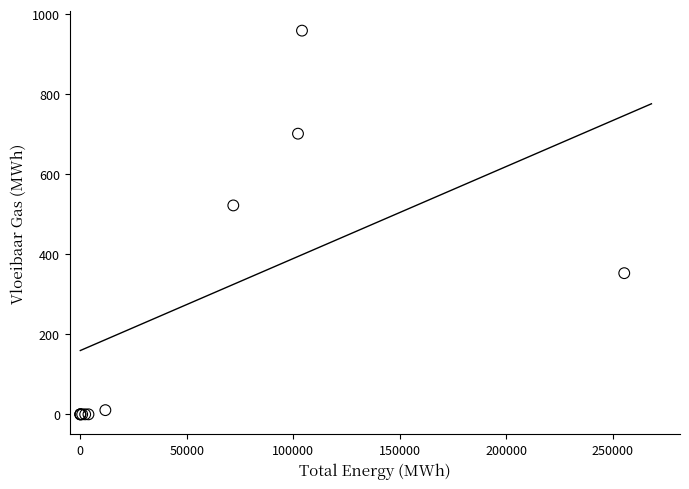

What Y value in the scatter plot is closest to 479?

522.2